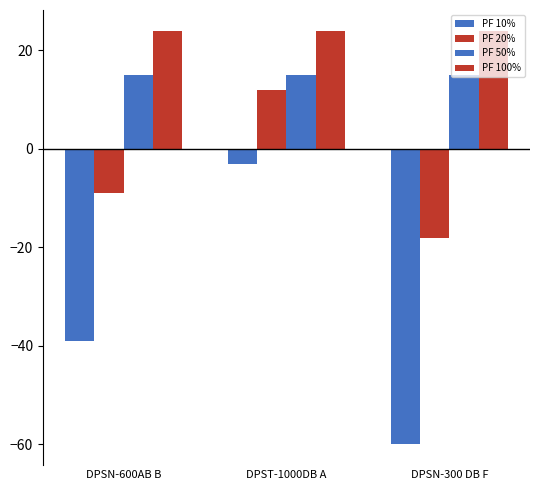

What position from the right is DPSN-600AB B?

3